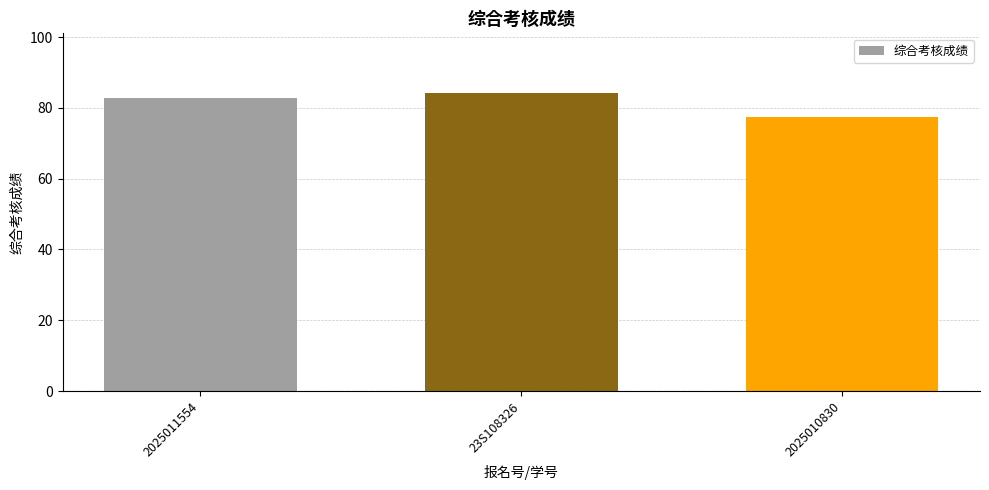

Which has a higher value, 2025010830 or 2025011554?

2025011554